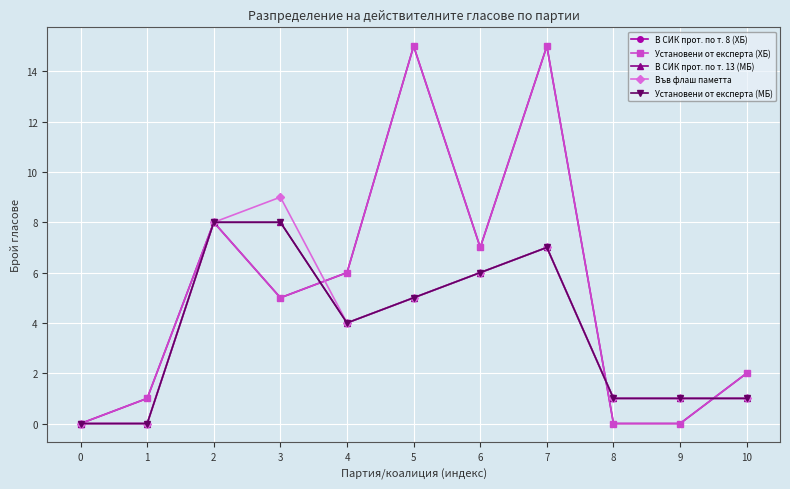

Does the chart have visible grid lines?

Yes